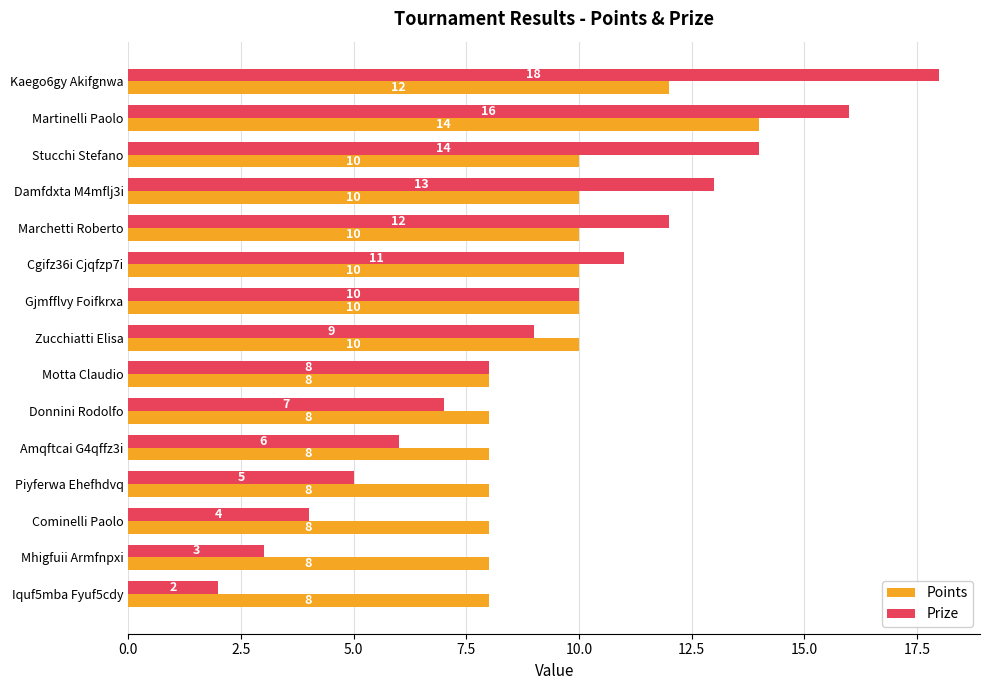

What is the difference between the maximum and second lowest values in the Points series?

6